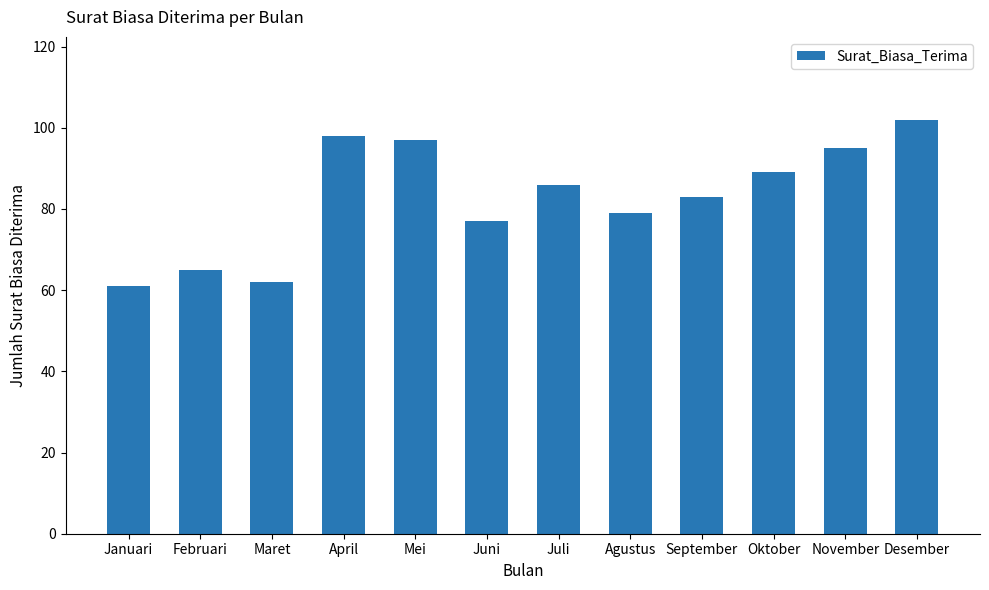

How many data points are less than 86?

6